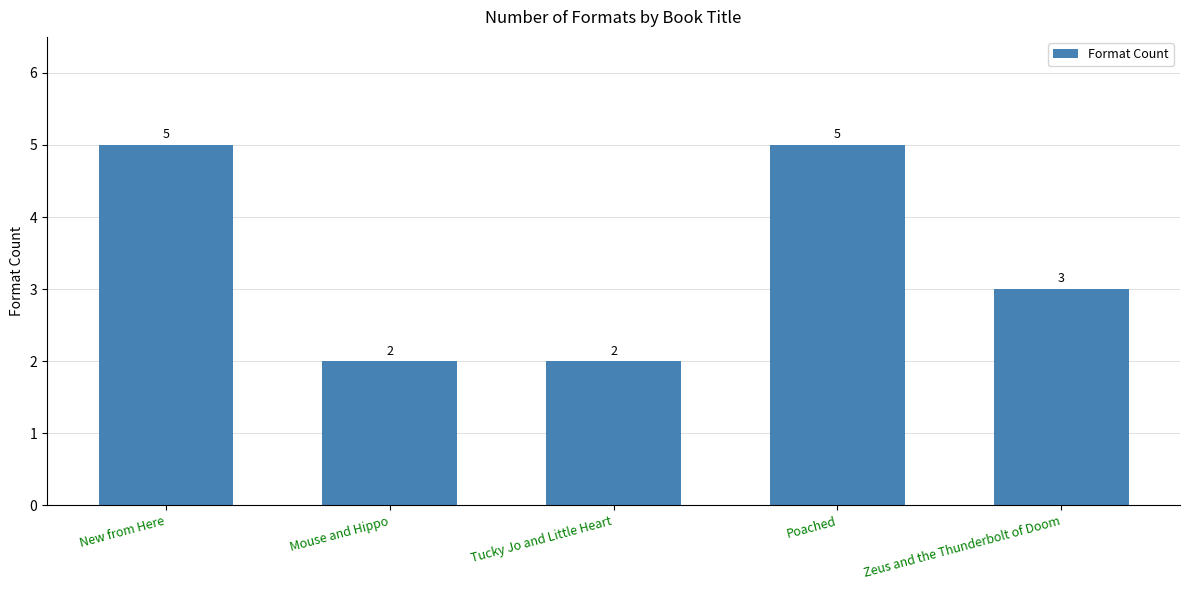

What is the change in value from New from Here to Mouse and Hippo?

-3